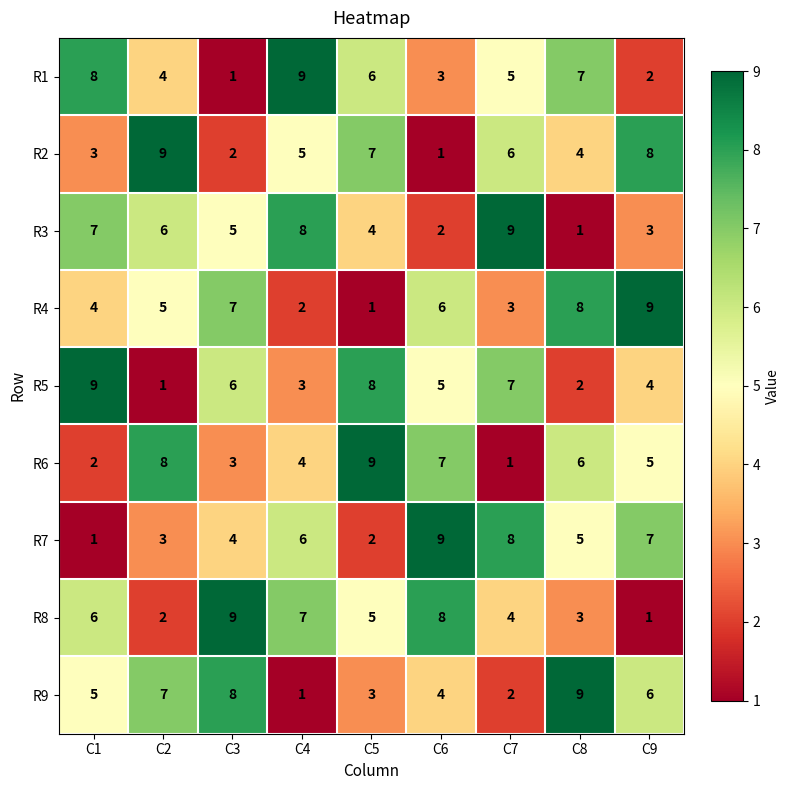

At how many categories does at least one series exceed 8?

9